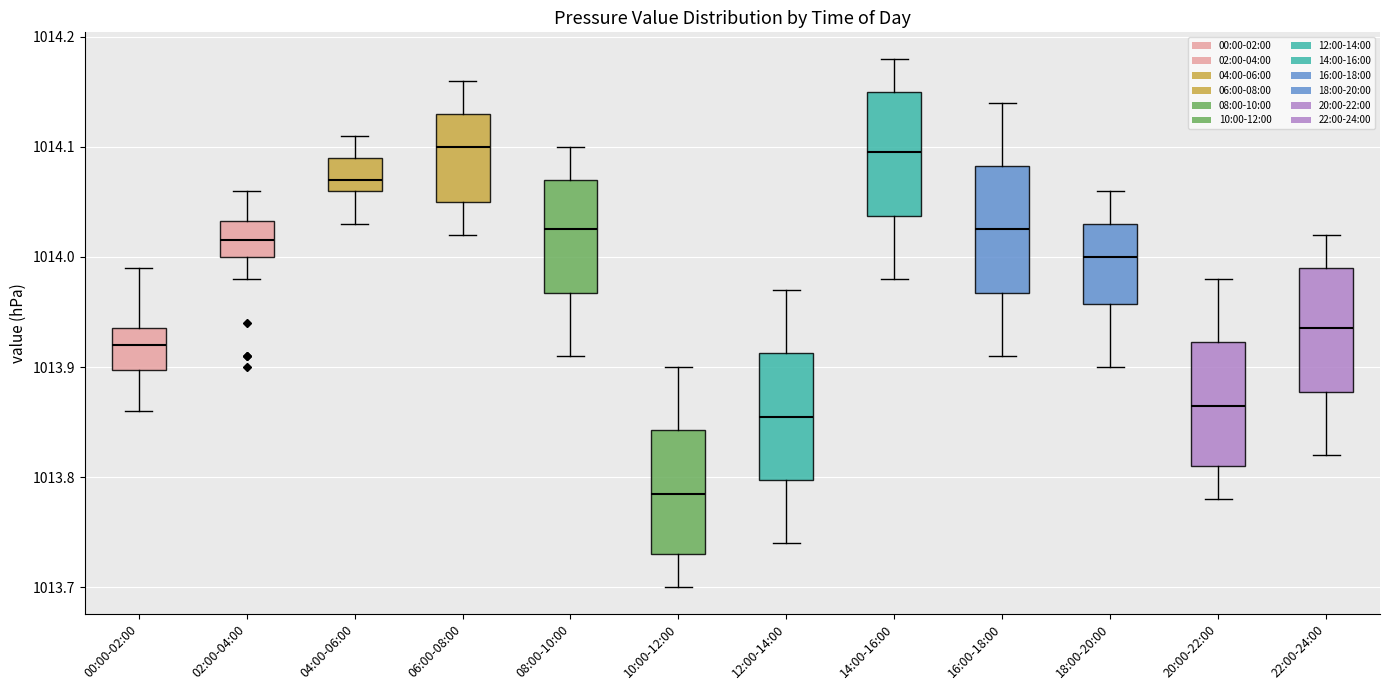

Reading left to right, transcribe this box plot: for each box, give where its median line is, the range the box spans, and where its two whiskers end, as read against the y-axis. The values are not printed on the chart, so give them approximately, as read against the axis.

00:00-02:00: median 1013.92, box 1013.90 to 1013.94, whiskers 1013.86 to 1013.99
02:00-04:00: median 1014.02, box 1014.00 to 1014.03, whiskers 1013.98 to 1014.06
04:00-06:00: median 1014.07, box 1014.06 to 1014.09, whiskers 1014.03 to 1014.11
06:00-08:00: median 1014.10, box 1014.05 to 1014.13, whiskers 1014.02 to 1014.16
08:00-10:00: median 1014.03, box 1013.97 to 1014.07, whiskers 1013.91 to 1014.10
10:00-12:00: median 1013.79, box 1013.73 to 1013.84, whiskers 1013.70 to 1013.90
12:00-14:00: median 1013.86, box 1013.80 to 1013.91, whiskers 1013.74 to 1013.97
14:00-16:00: median 1014.10, box 1014.04 to 1014.15, whiskers 1013.98 to 1014.18
16:00-18:00: median 1014.03, box 1013.97 to 1014.08, whiskers 1013.91 to 1014.14
18:00-20:00: median 1014.00, box 1013.96 to 1014.03, whiskers 1013.90 to 1014.06
20:00-22:00: median 1013.87, box 1013.81 to 1013.92, whiskers 1013.78 to 1013.98
22:00-24:00: median 1013.94, box 1013.88 to 1013.99, whiskers 1013.82 to 1014.02